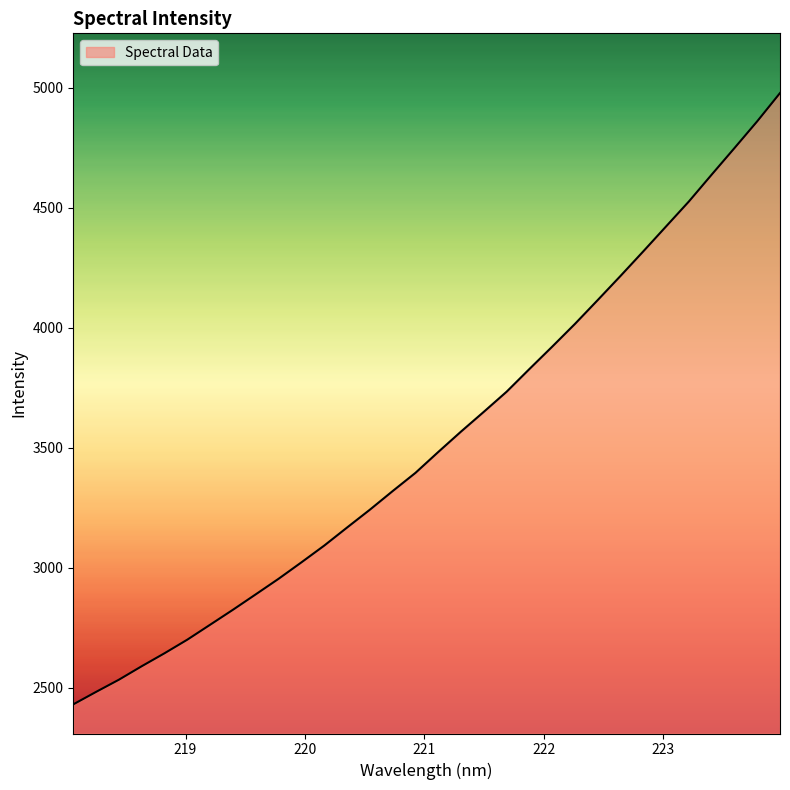

What is the minimum value shown in the chart?

2430.0